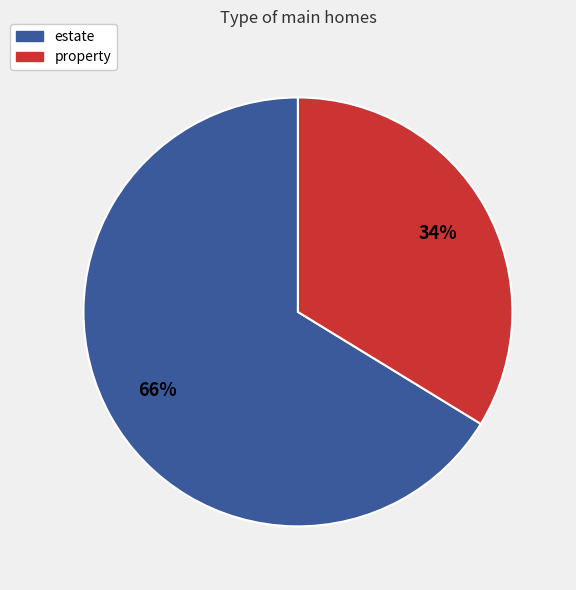

Combined, do property and estate account for over 50%?

Yes